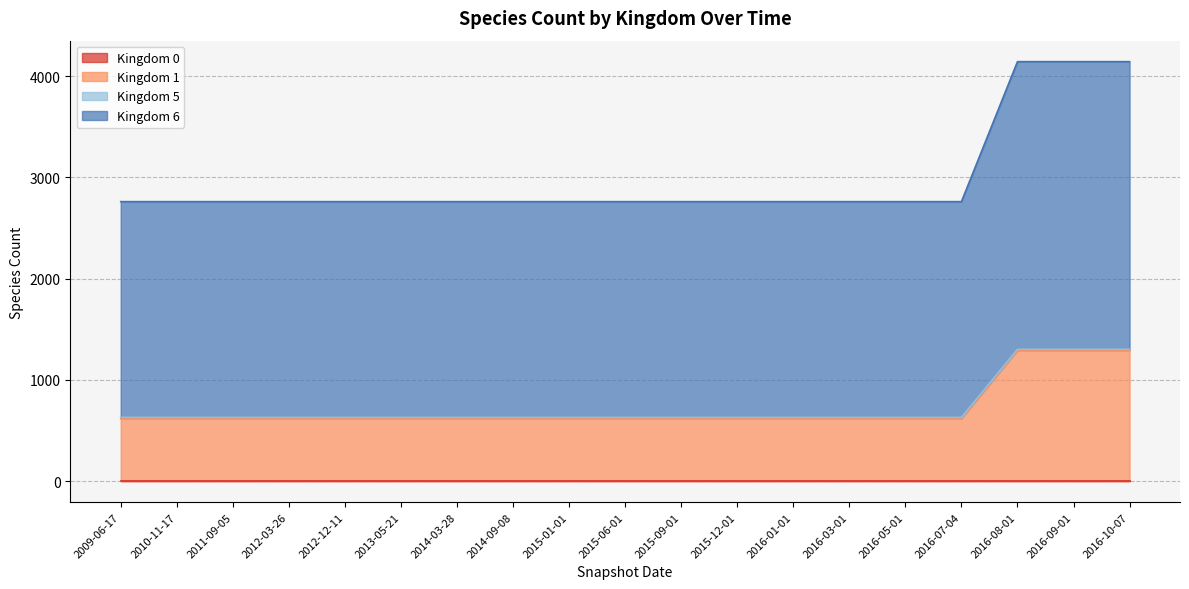

What is the total value across all series at 2016-09-01?

4142